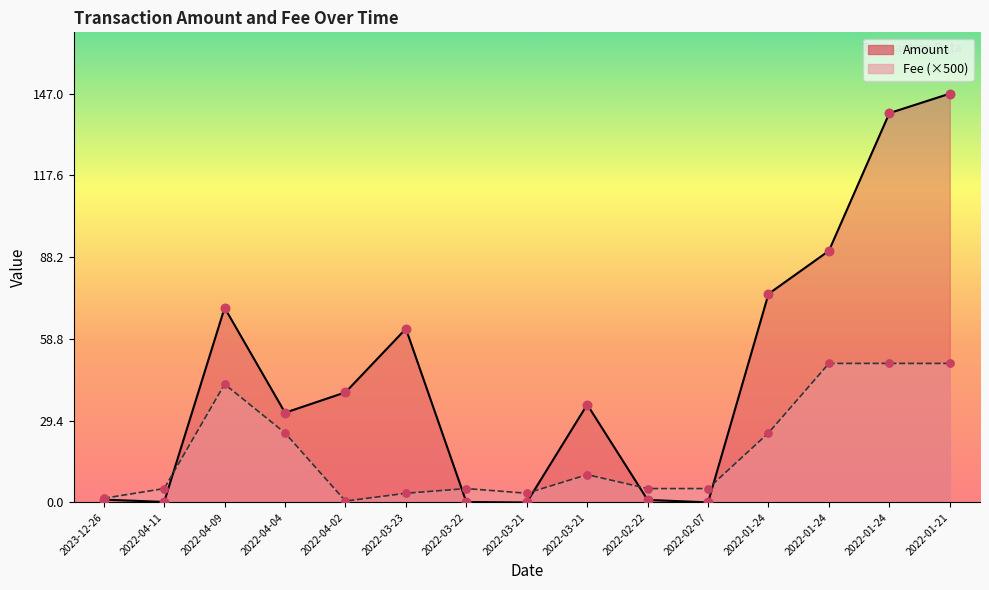

Which series reaches the minimum Y coordinate?

Amount